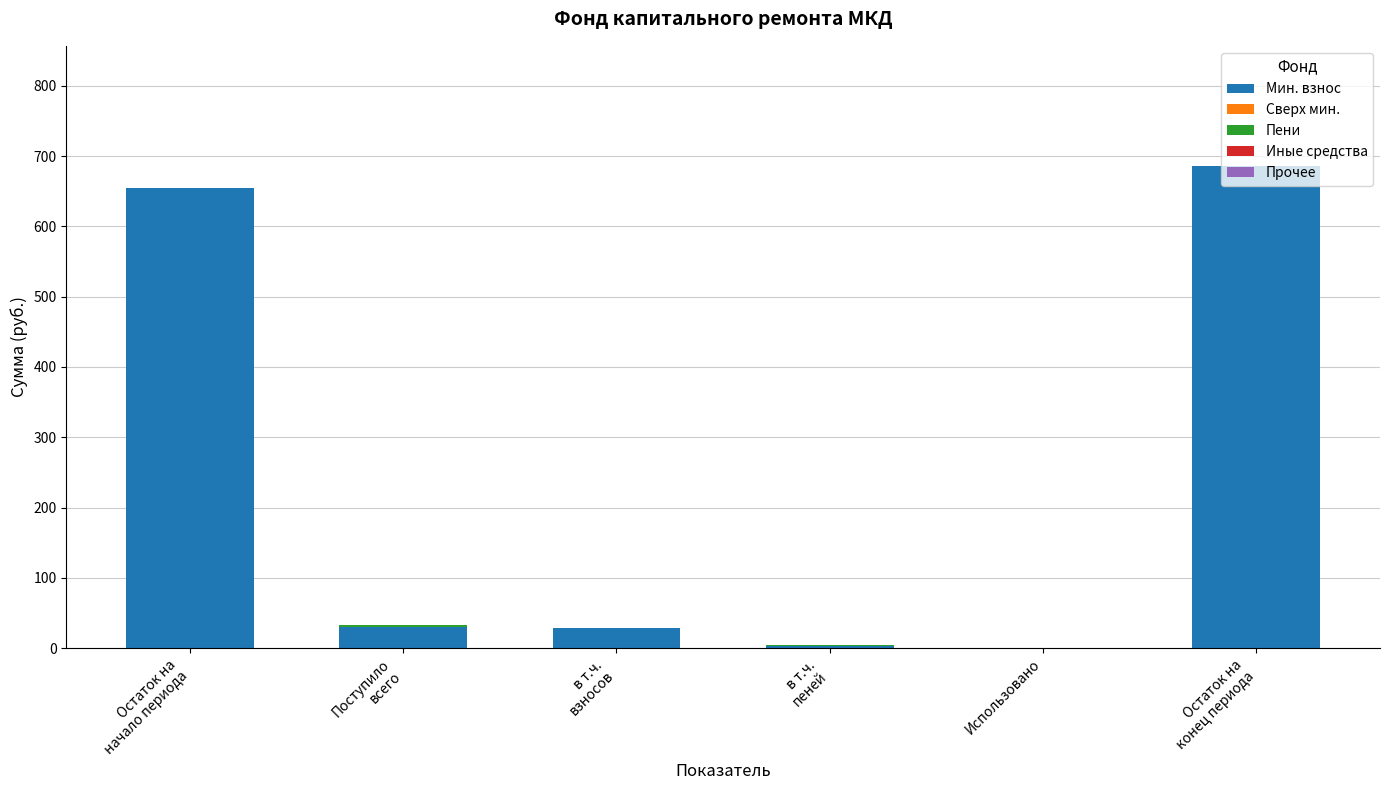

Does the chart contain stacked bars?

Yes